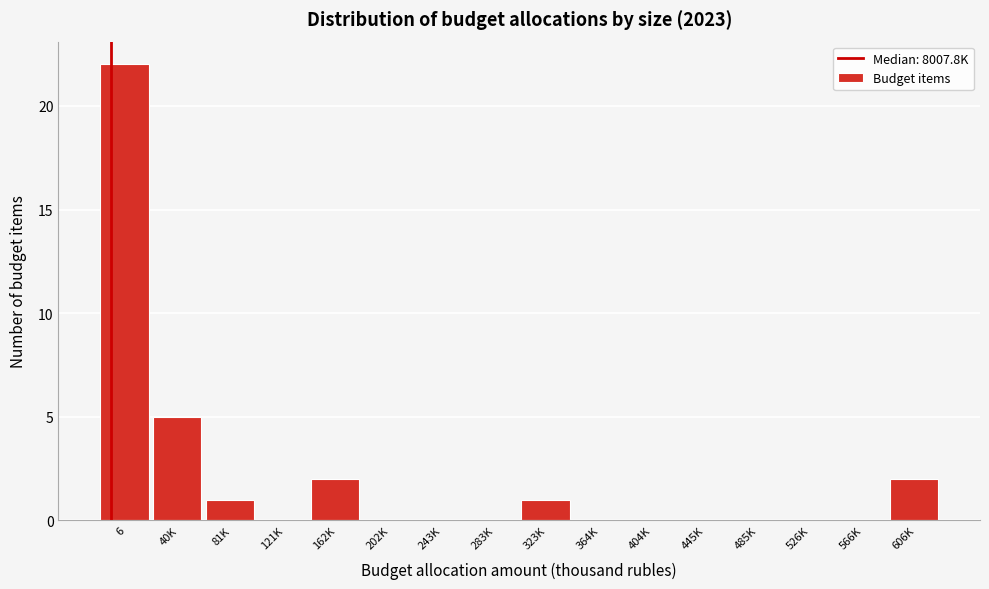

Reading left to right, extract all data points from this chart.

6=22	40K=5	81K=1	121K=0	162K=2	202K=0	243K=0	283K=0	323K=1	364K=0	404K=0	445K=0	485K=0	526K=0	566K=0	606K=2